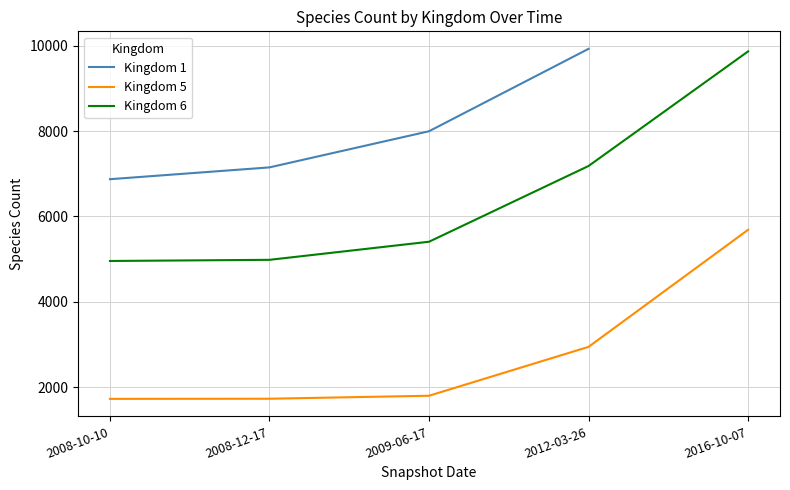

What is the difference between the maximum and minimum values in the Kingdom 5 series?

3963